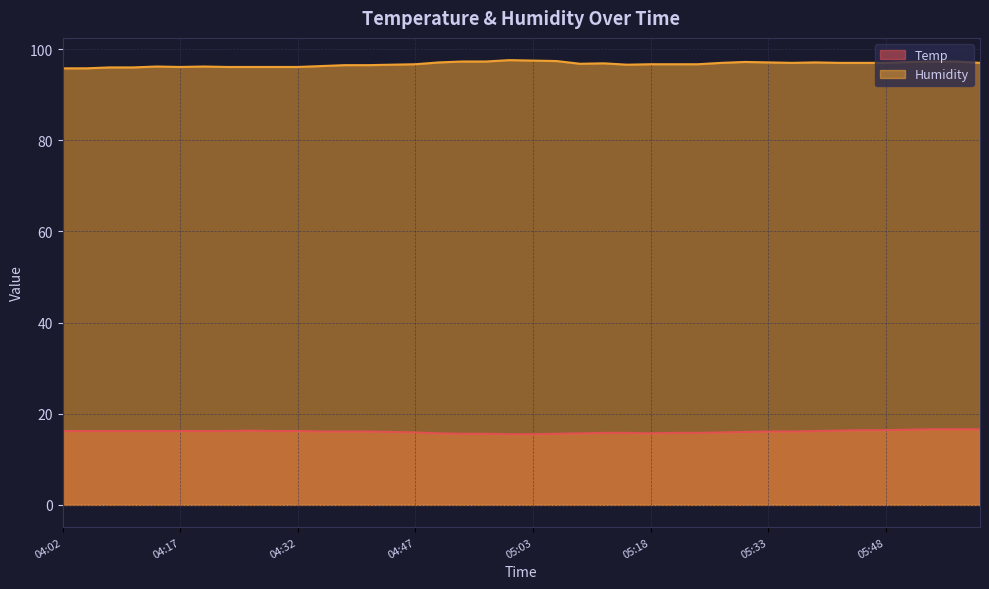

True or false: Humidity has a value of 97.3 at 05:57.

True